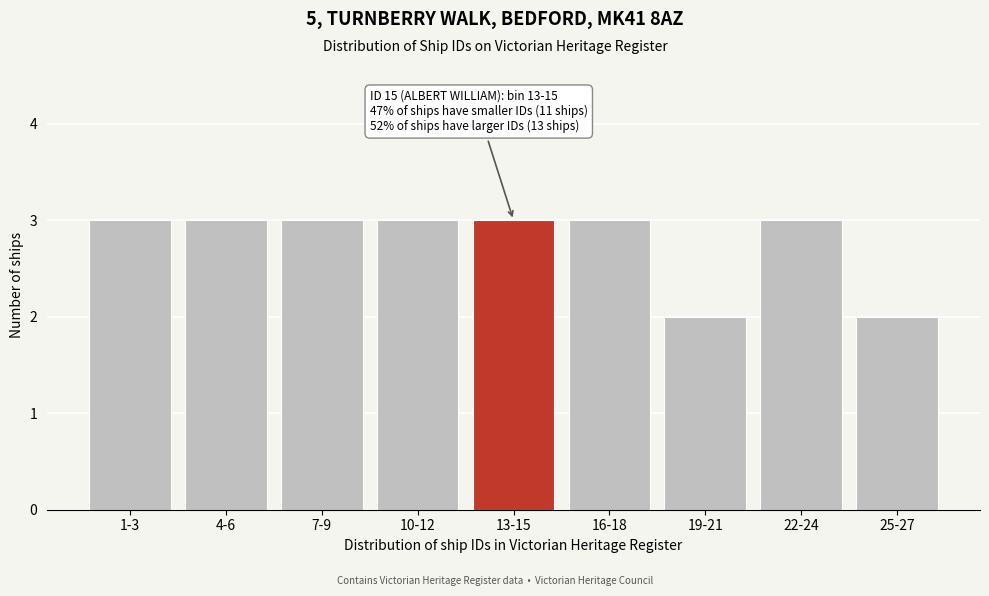

Reading right to left, transcribe all the data shown in this chart.

25-27=2	22-24=3	19-21=2	16-18=3	13-15=3	10-12=3	7-9=3	4-6=3	1-3=3